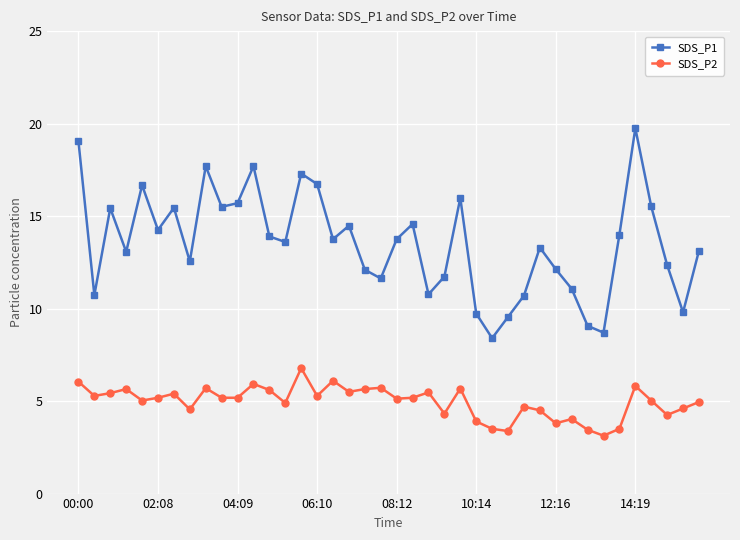

What is the maximum value shown in the chart?

19.8